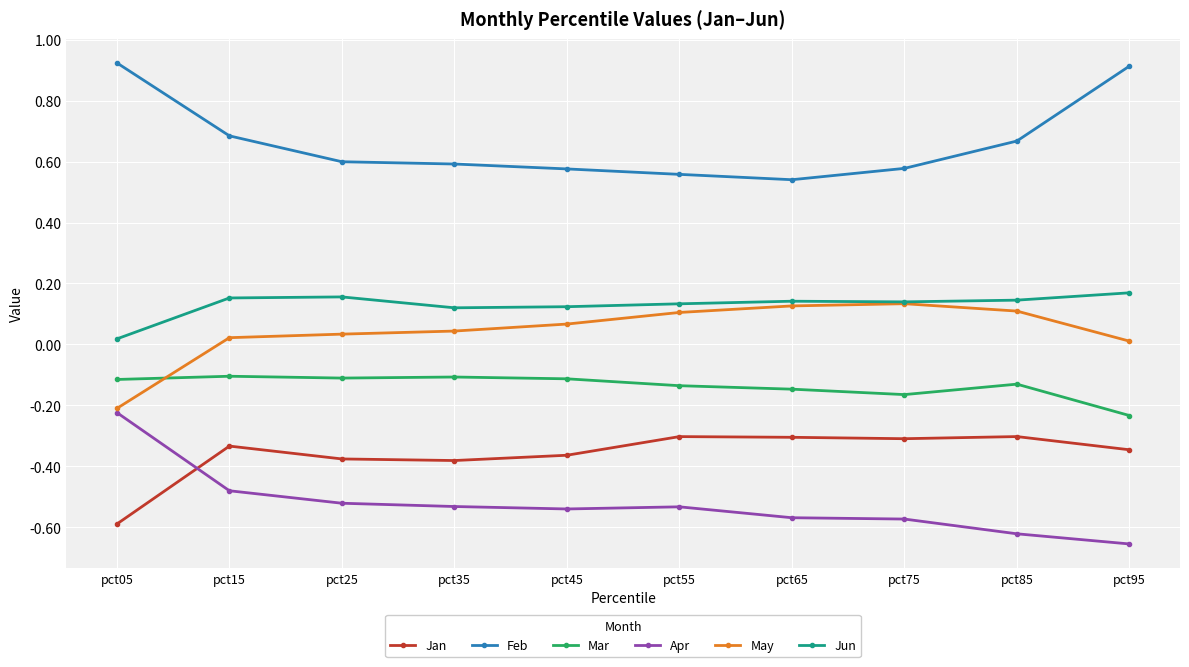

True or false: Jan and Jun intersect in this chart.

False